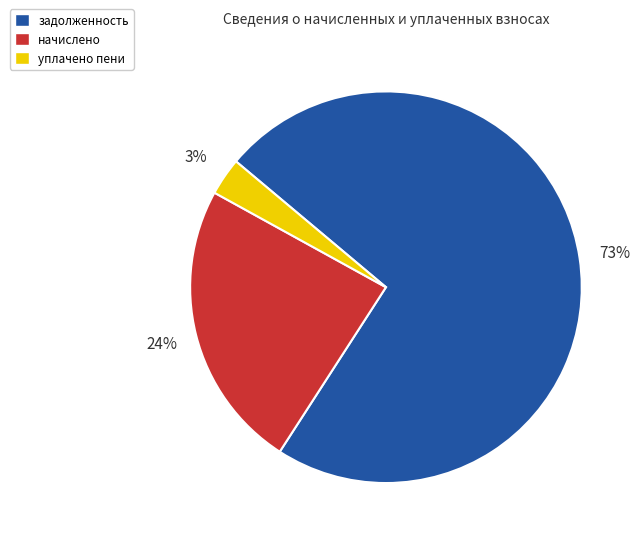

Between уплачено пени and начислено, which is larger?

начислено